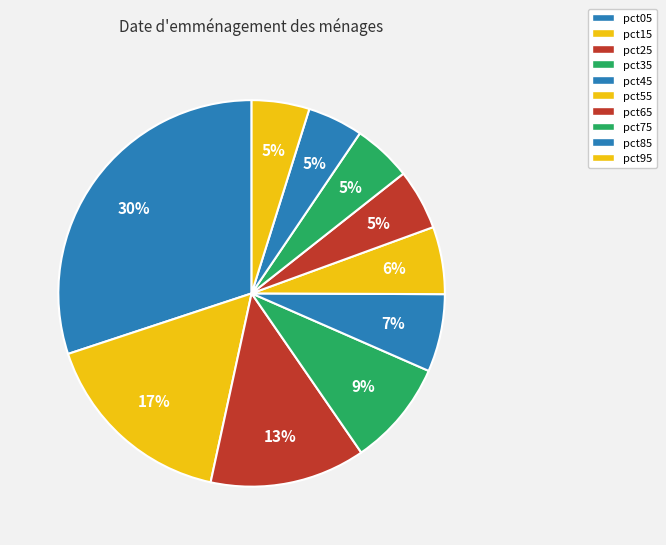

To the nearest percent, what portion does pct55 represent?

6%